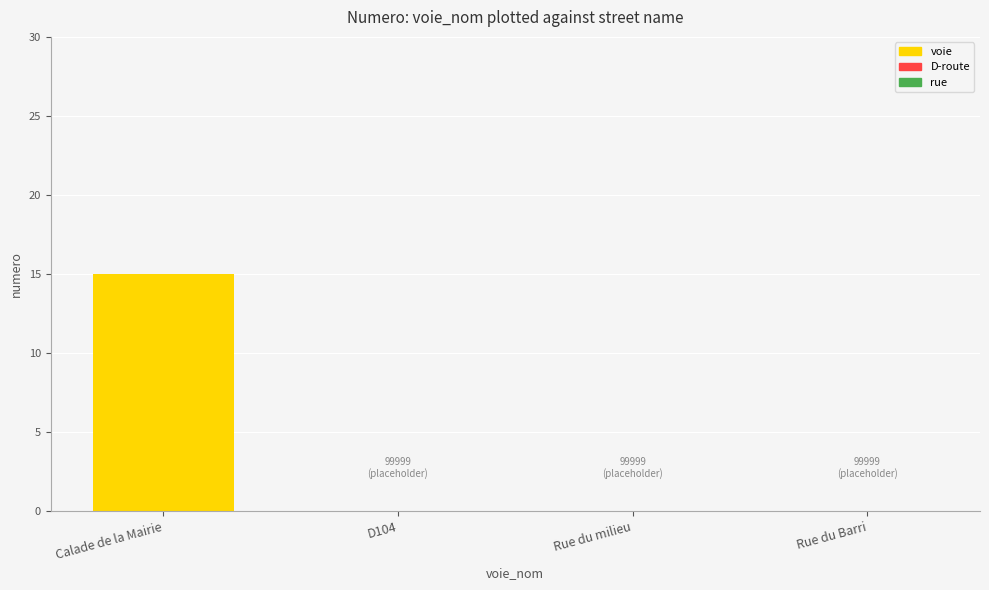

Is it true that the value at Rue du Barri is -9?

False